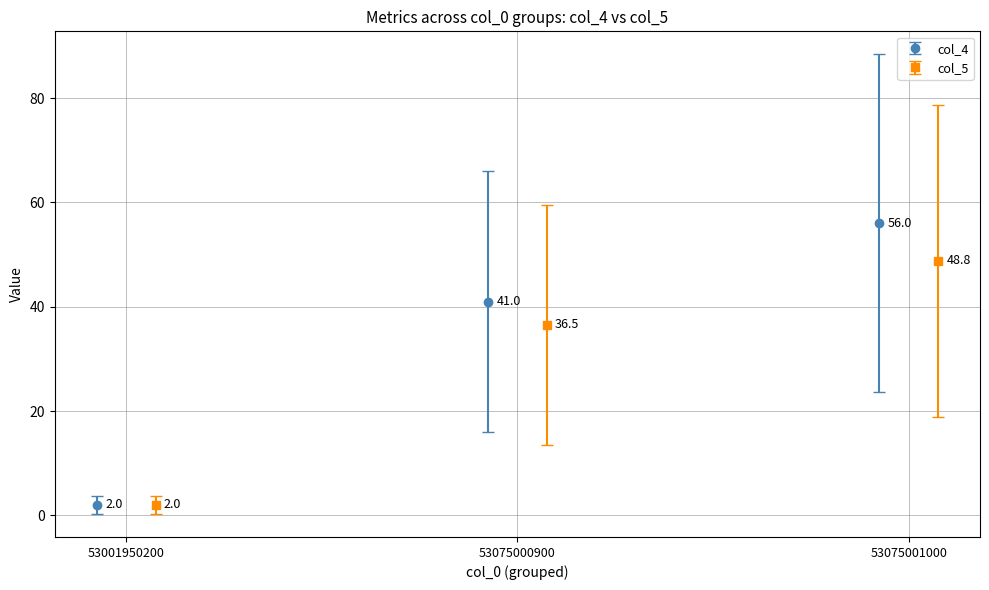

What is the maximum value for col_4?

56